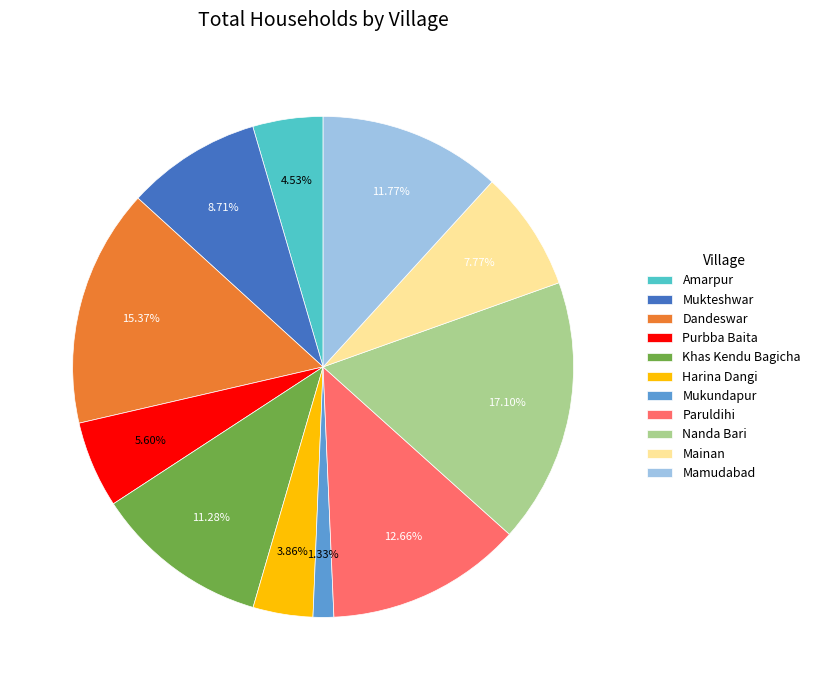

To the nearest percent, what is the combined percentage of Mainan and Harina Dangi?

12%